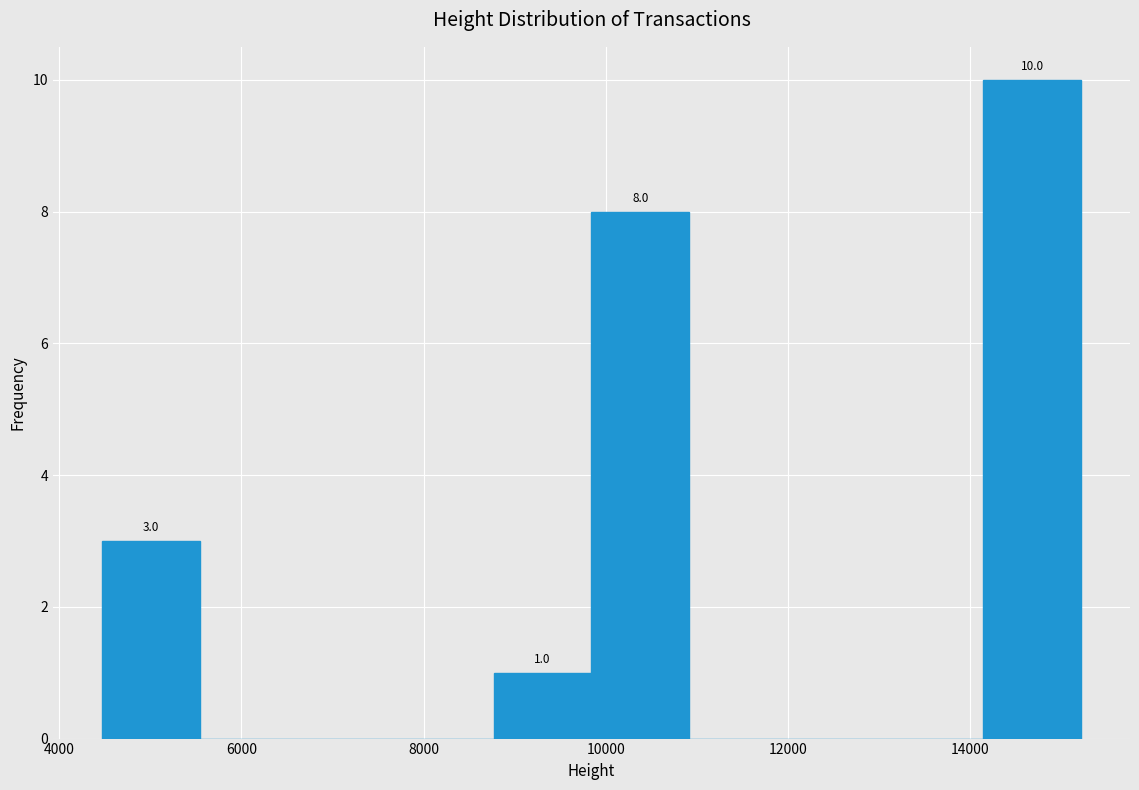

Which range on the x-axis has the tallest bar?

14200 to 15200